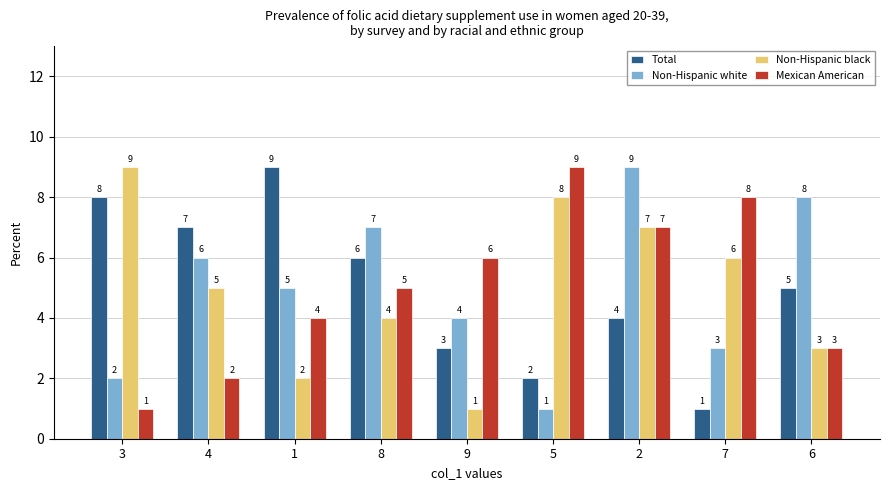

How many categories are shown in the chart?

9